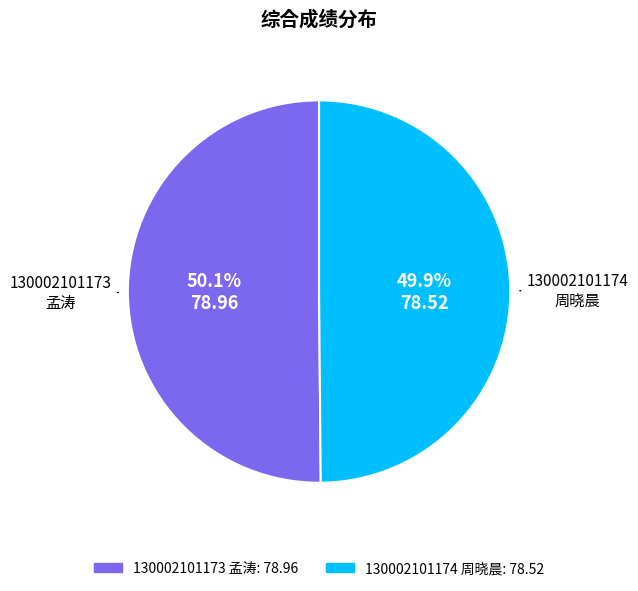

Combined, do 130002101174 周晓晨 and 130002101173 孟涛 account for over 50%?

Yes